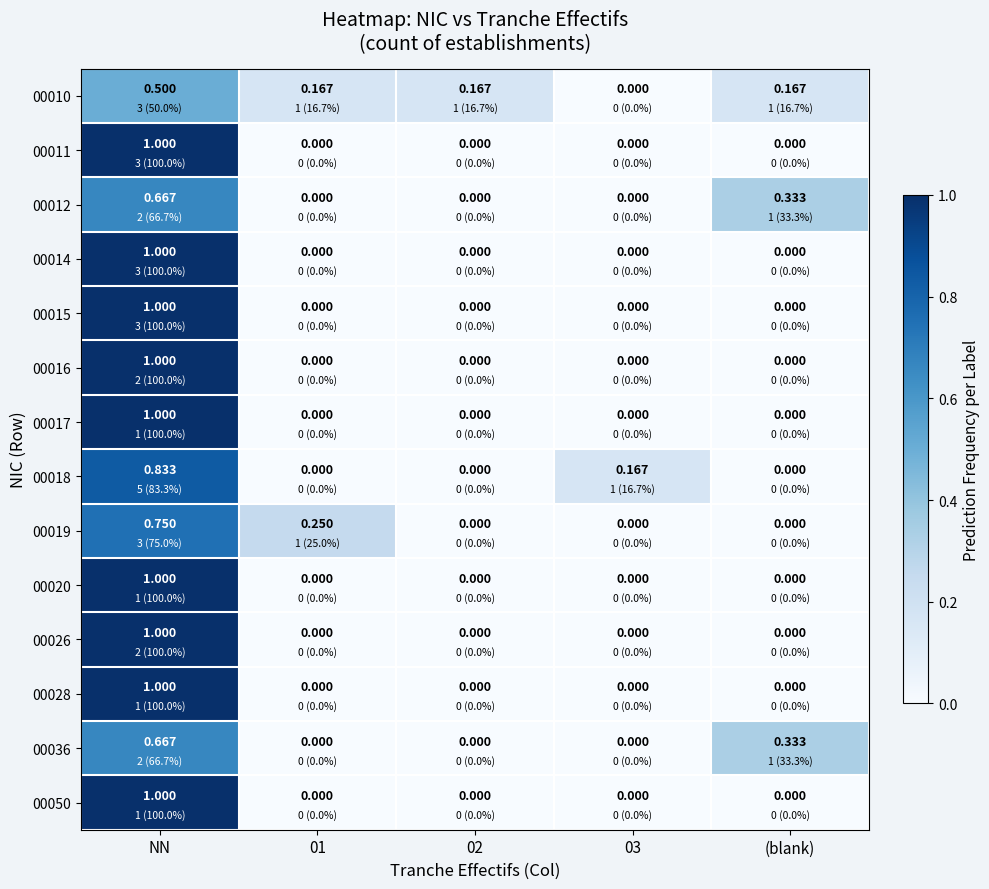

At which category is the sum across all series the highest?

NN